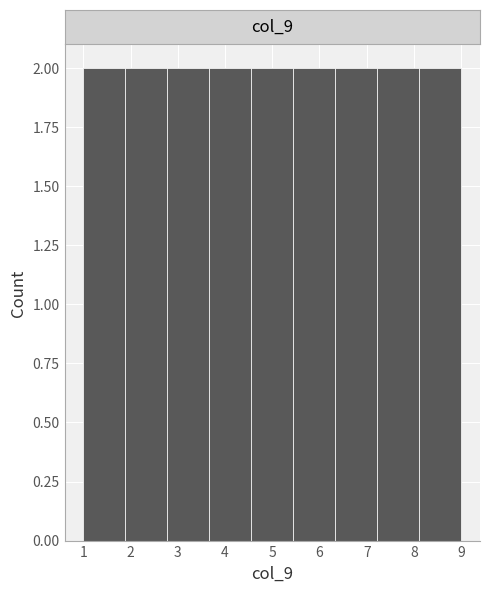

How tall is the bar that spans 3.7 to 4.6 on the x-axis? Neither the bar edges nor the heights are printed on the chart, so give them approximately, as read against the axes.

2